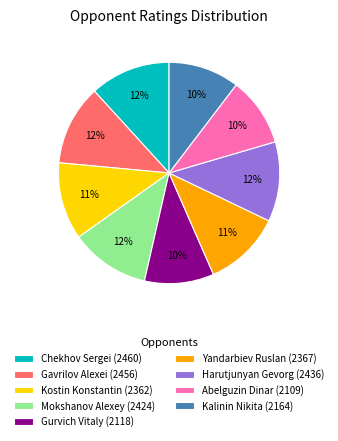

To the nearest percent, what is the difference between the largest and smallest slice percentages?

2%